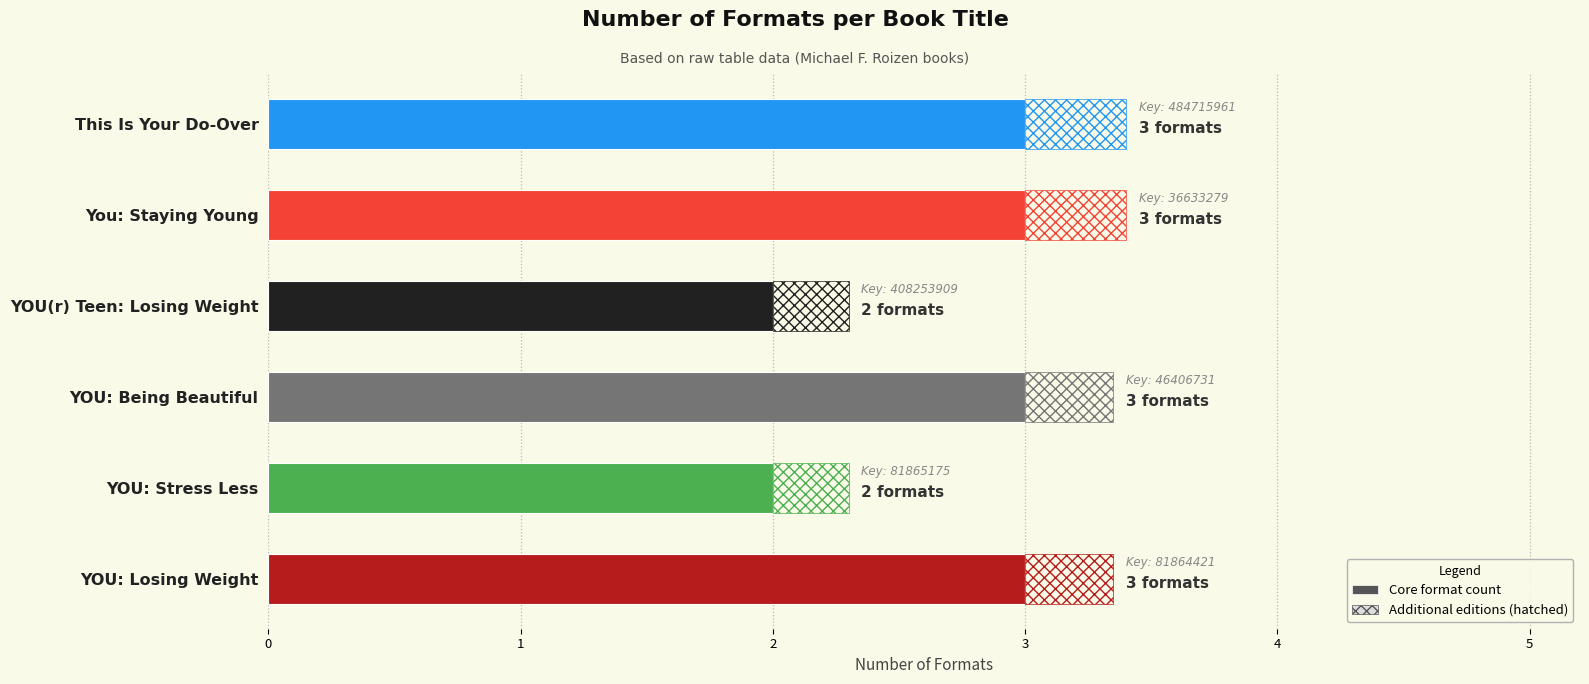

True or false: the data shows 4 at YOU: Being Beautiful.

False